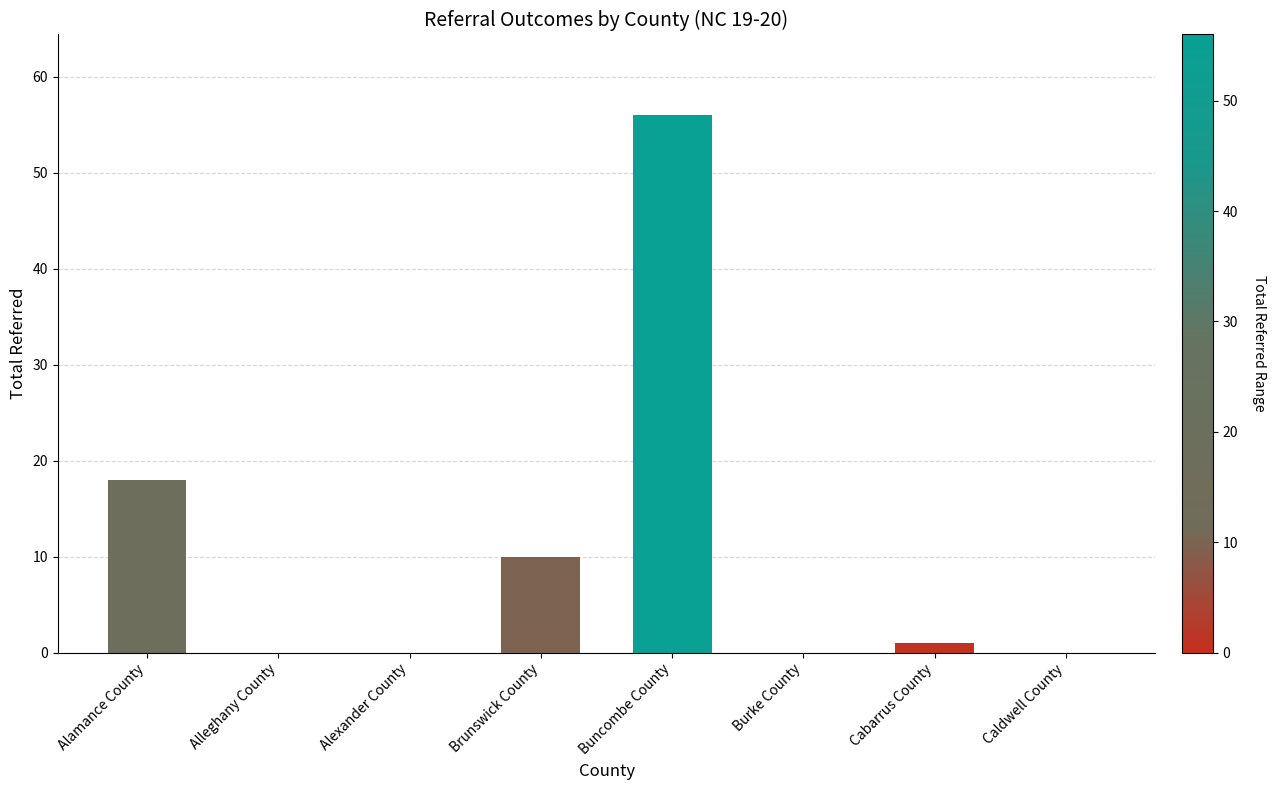

The chart shows a value of 29 at Caldwell County. True or false?

False